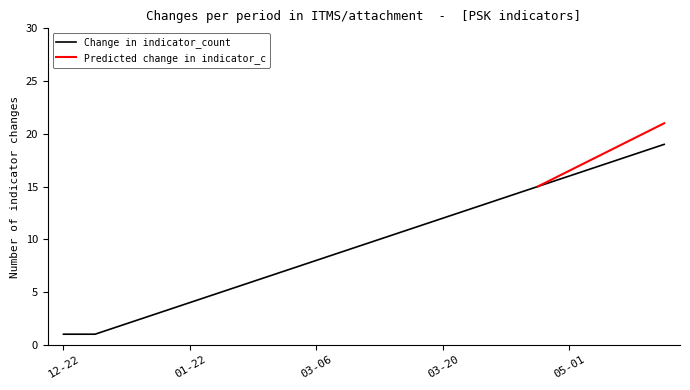

What position from the left is 2024-03-15?

12